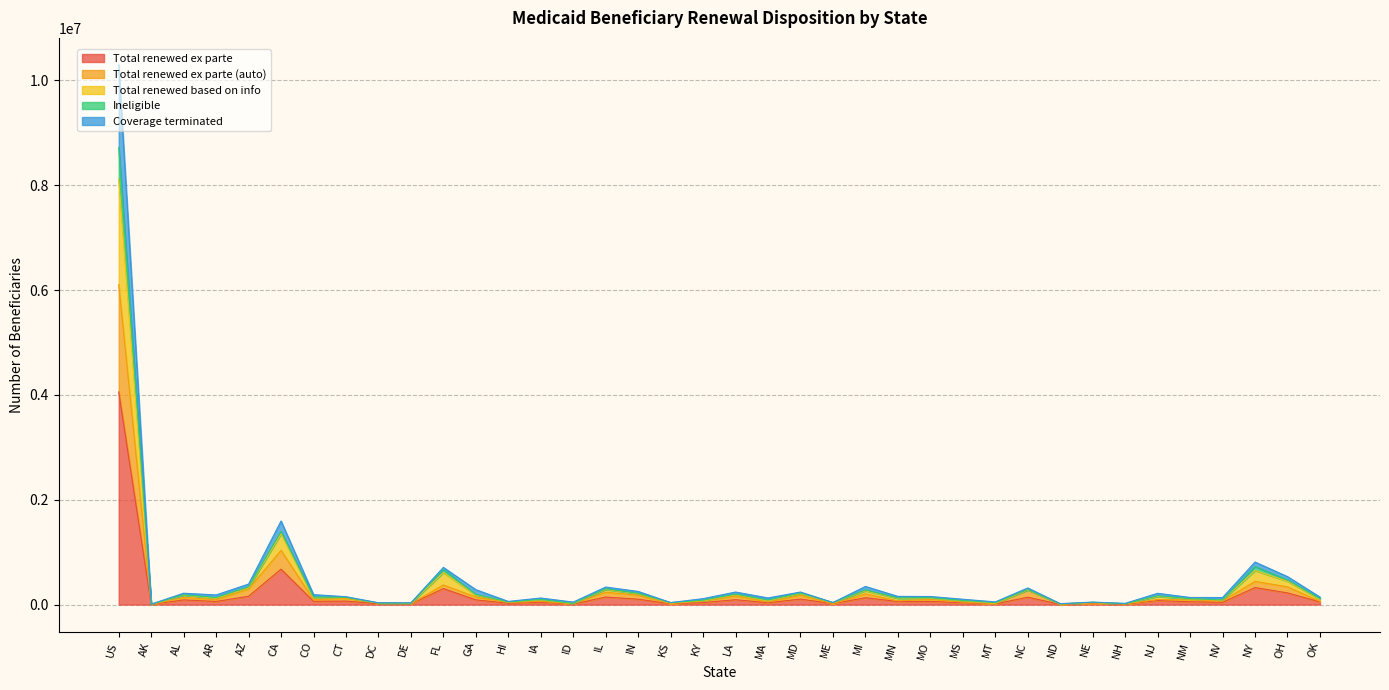

What is the difference between the Coverage terminated values at IA and MA?

17606